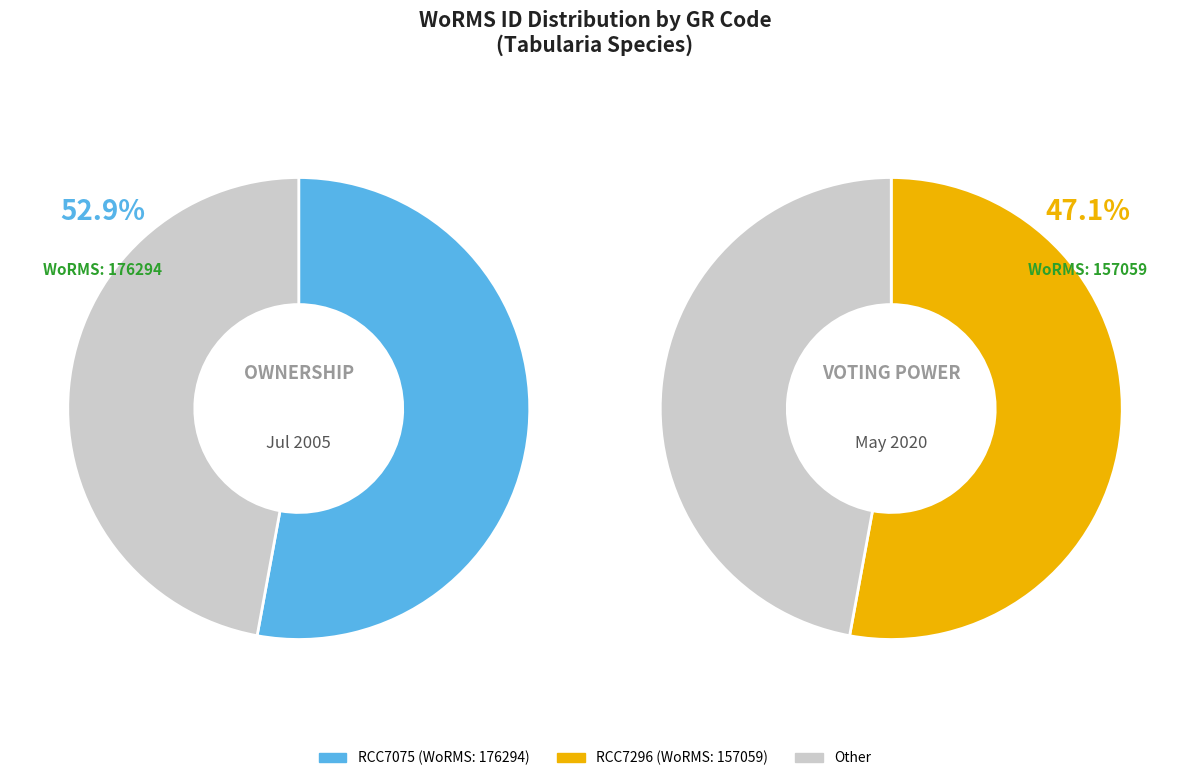

Is the sum of RCC7075 and RCC7296 greater than half?

Yes